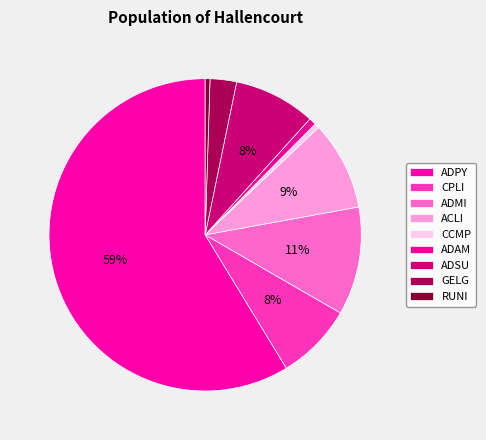

How many segments does this pie chart have?

9